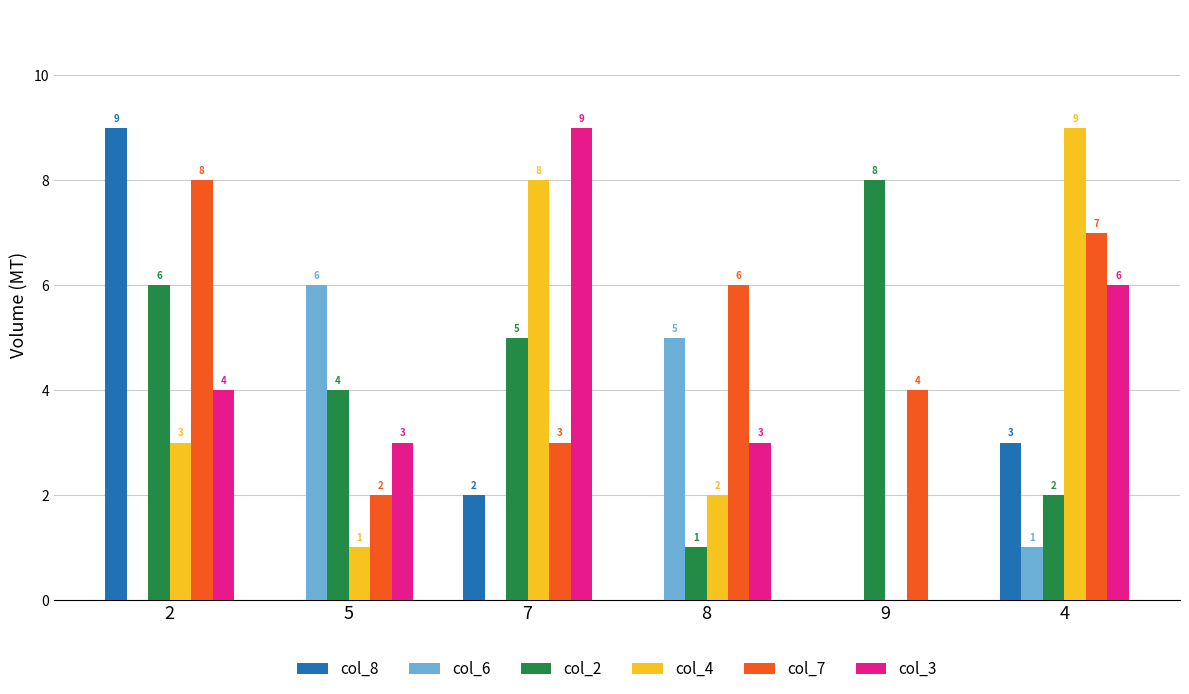

At which label does col_2 first exceed 5?

2